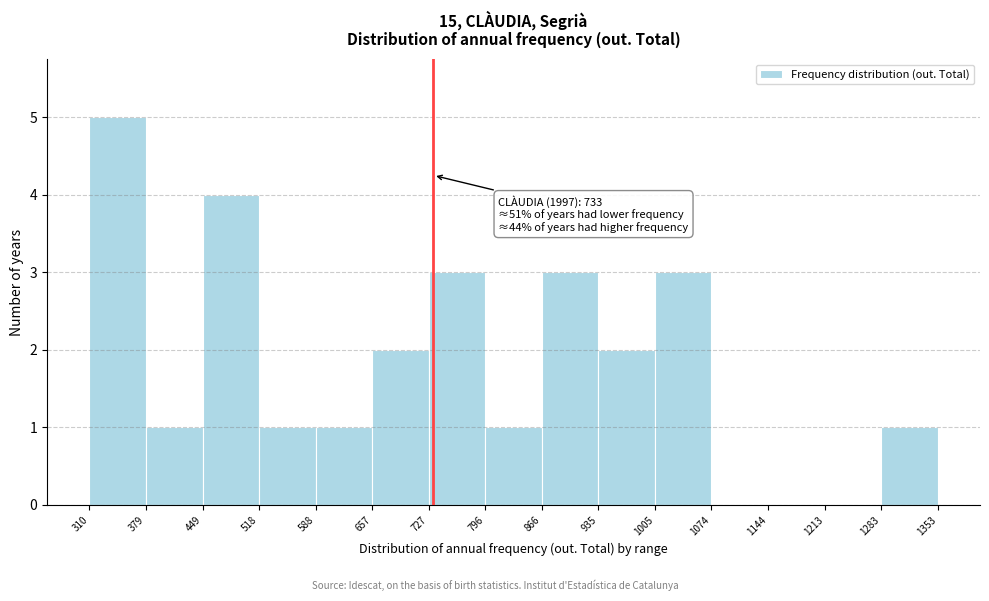

Which range on the x-axis has the tallest bar?

310 to 379